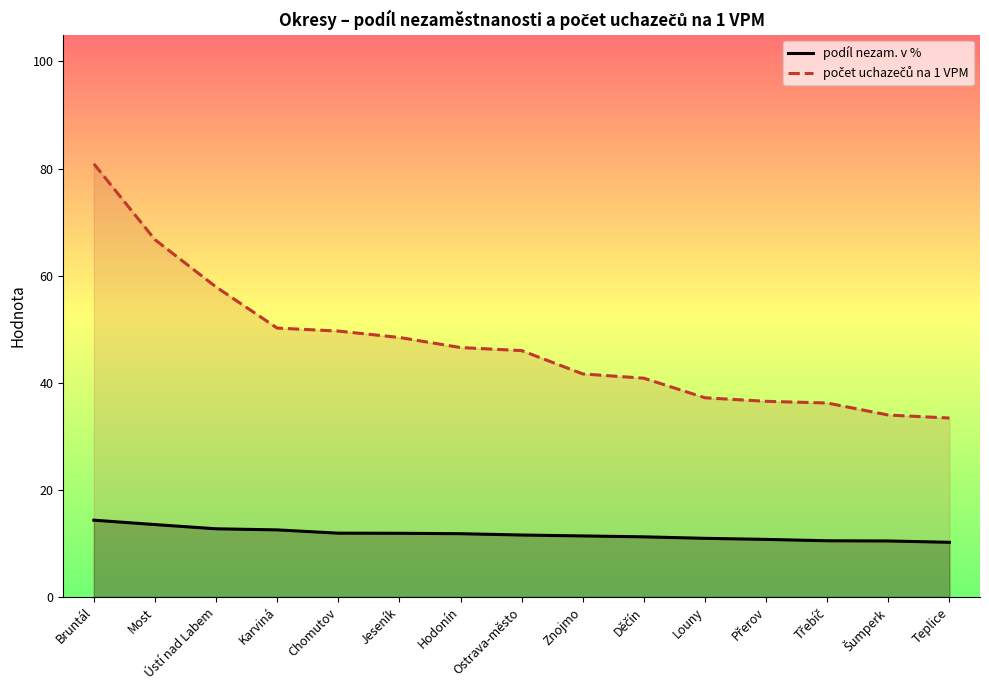

Where does the počet uchazečů na 1 VPM series first go above 46?

Bruntál